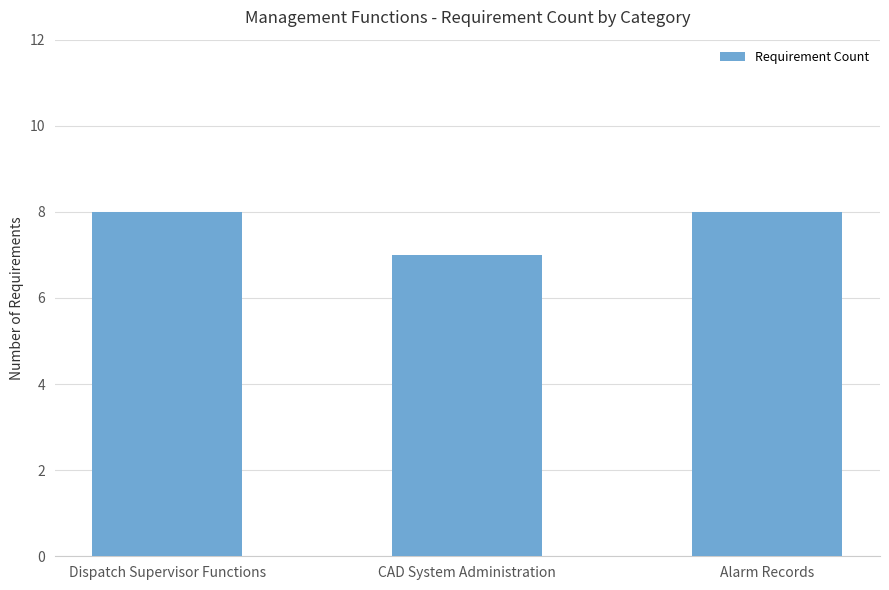

Where is the data nearest to the value 7?

CAD System Administration